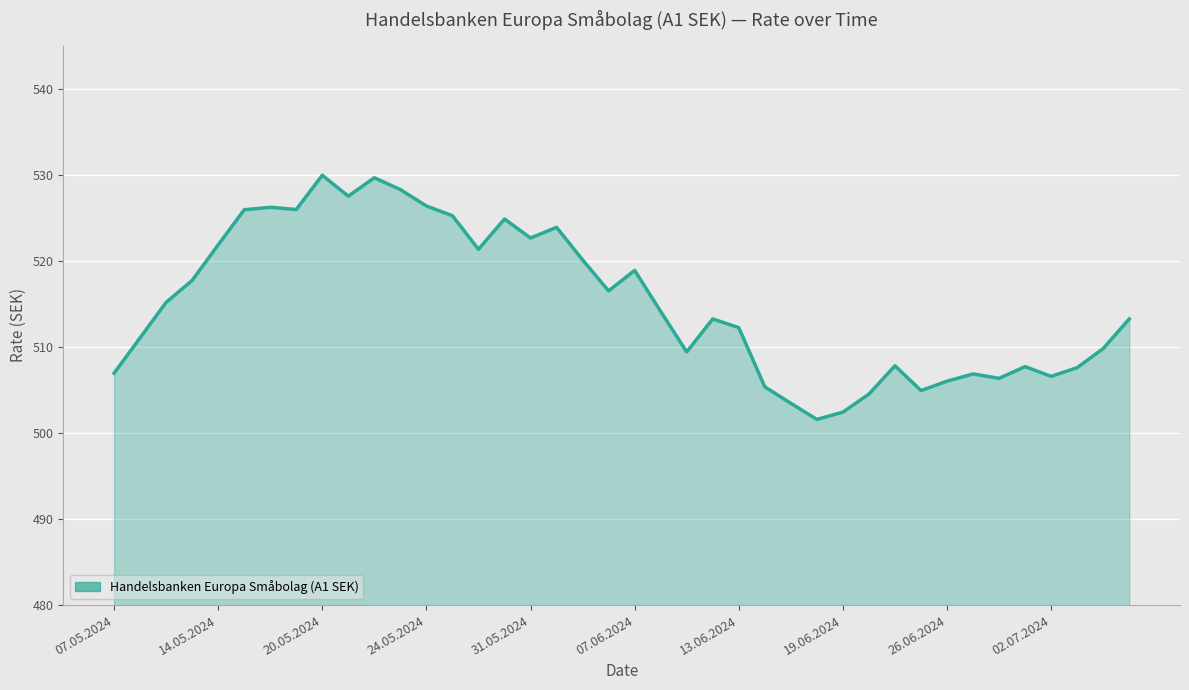

What is the difference between the maximum and minimum values?

28.4